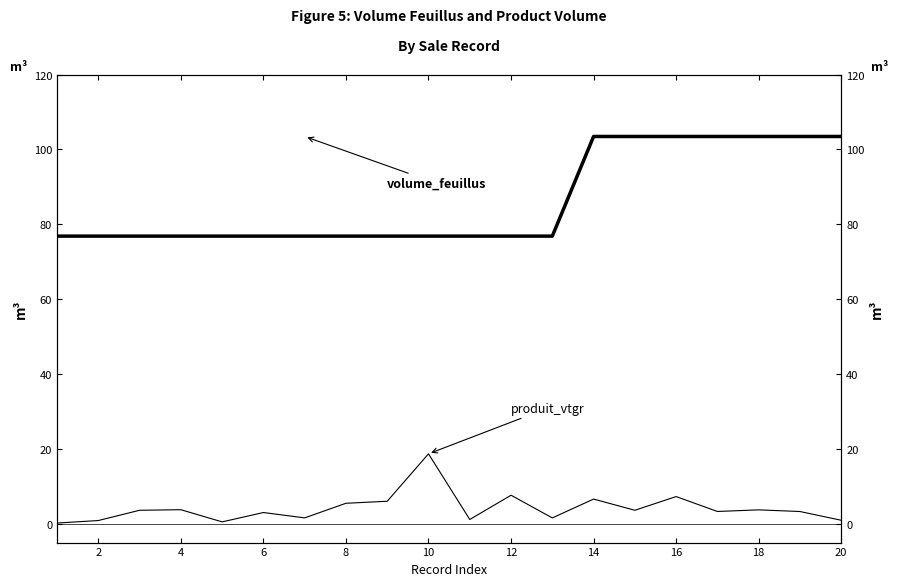

At 2, list the series in order from smallest to largest.

produit_vtgr, volume_feuillus